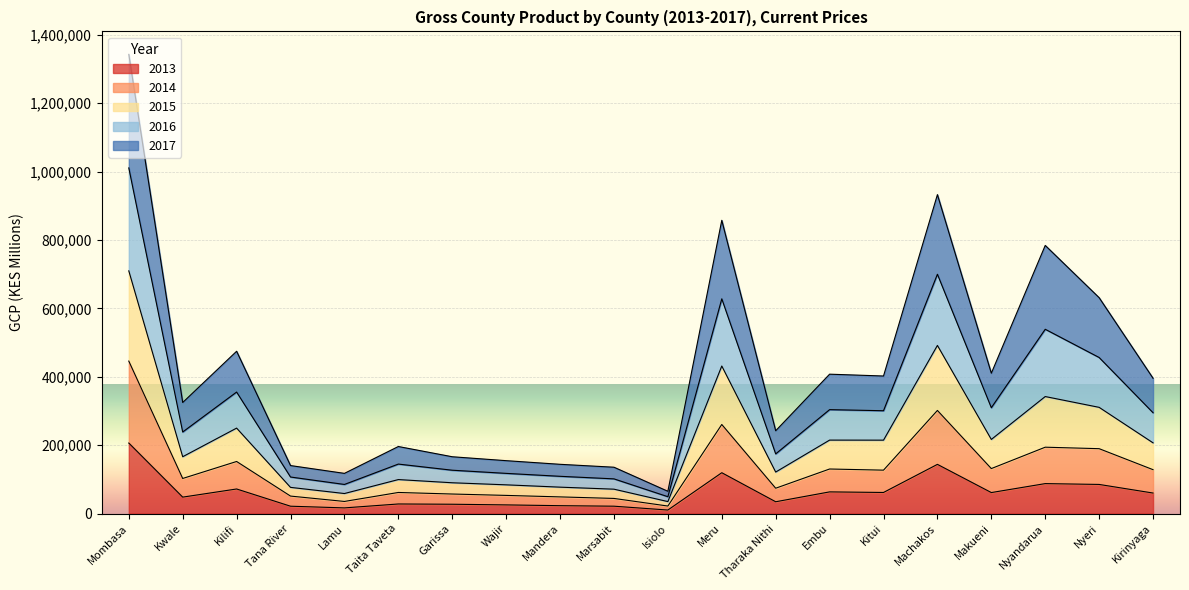

How many lines are shown in the chart?

5